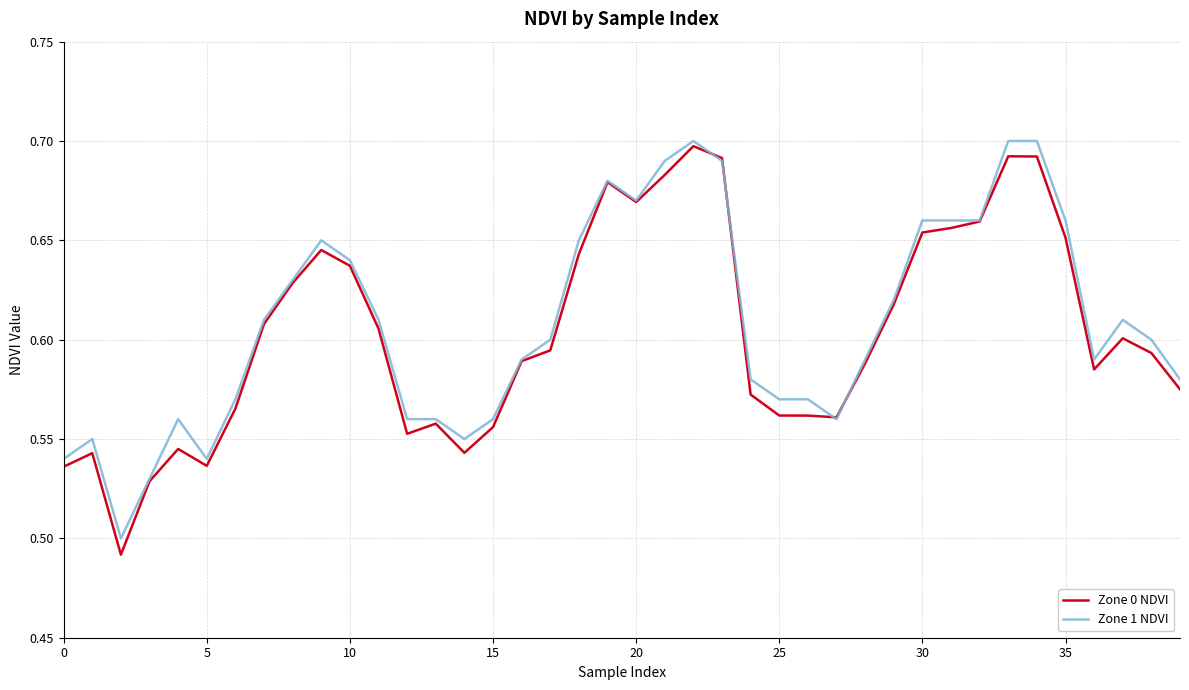

Which series has the widest spread of values?

Zone 0 NDVI